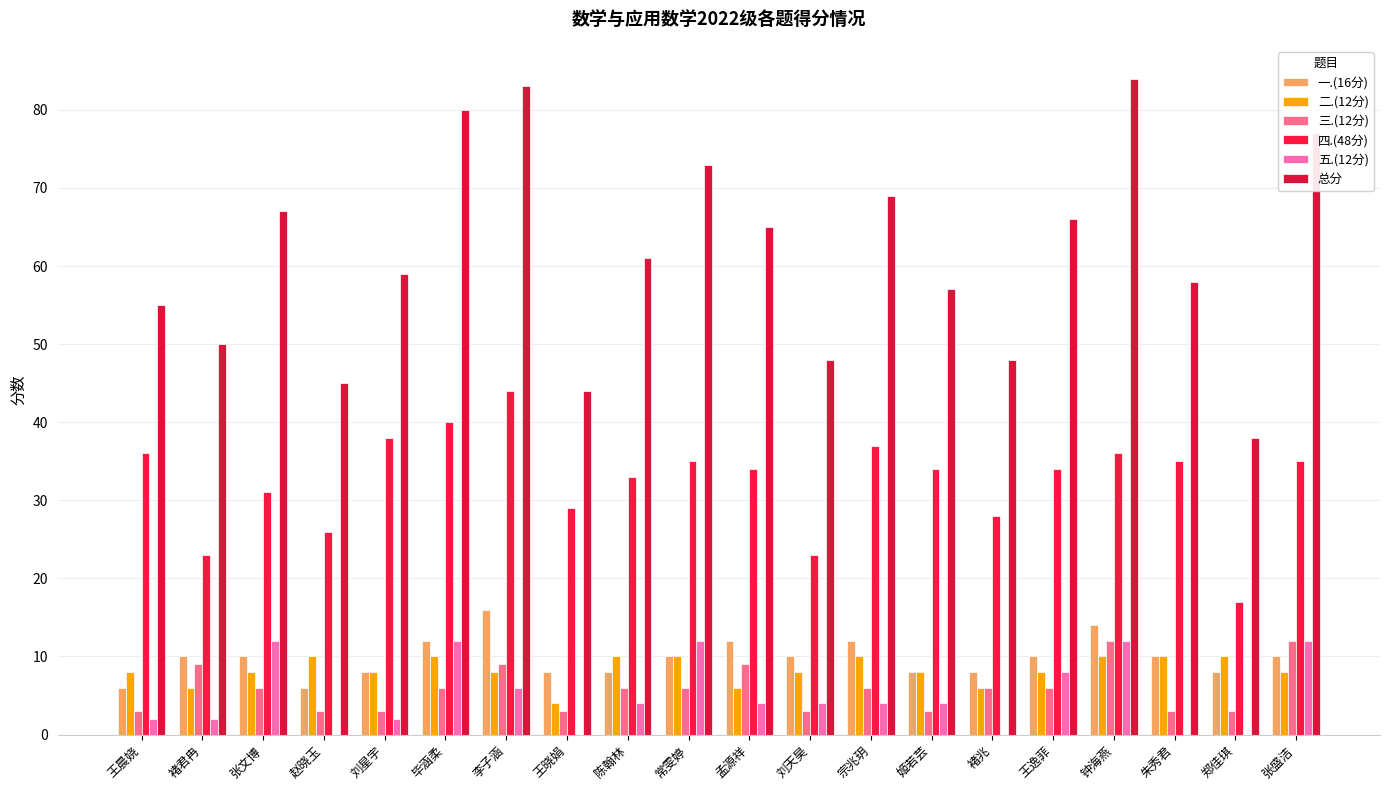

Which series has the largest range (max minus min)?

总分